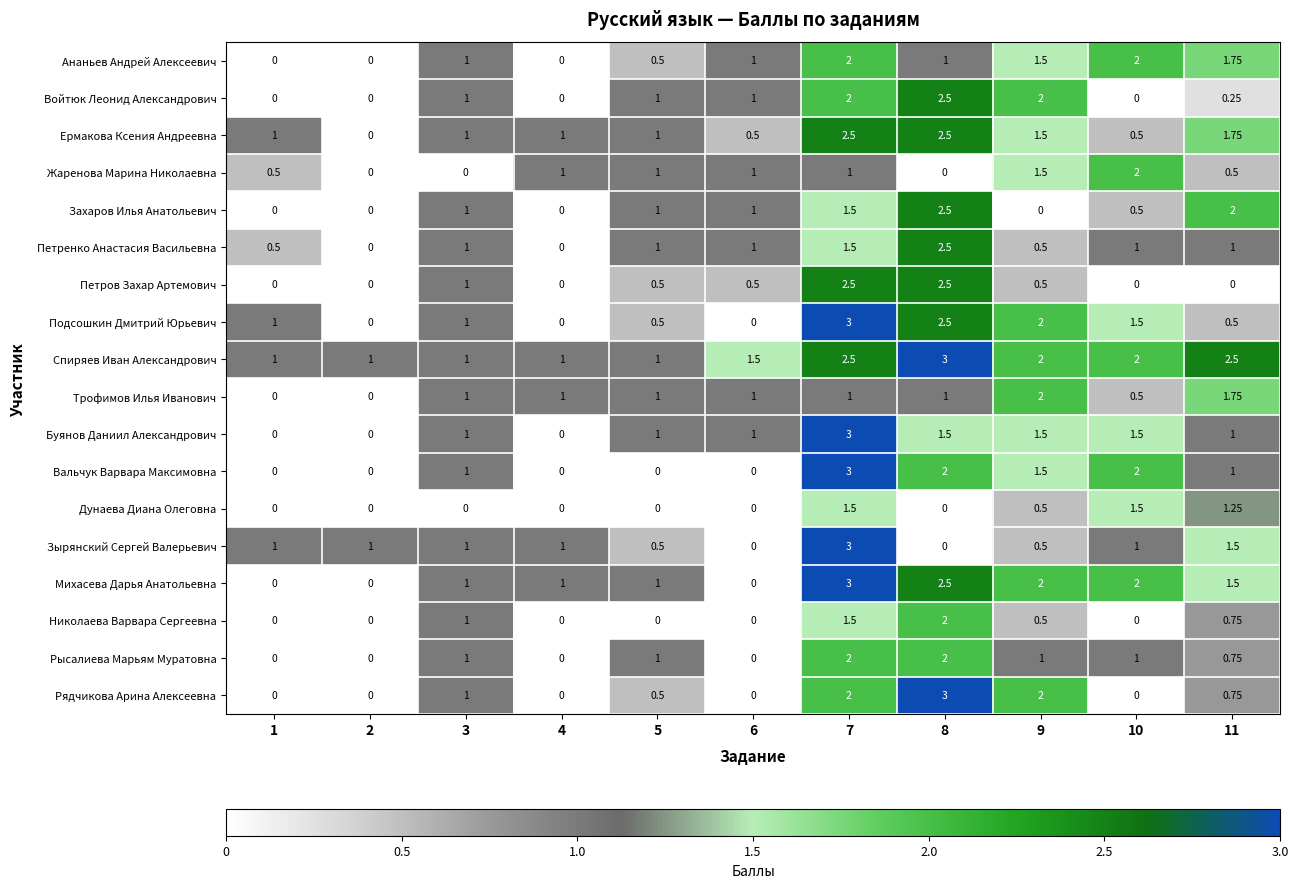

Which series has the largest total across all categories?

Спиряев Иван Александрович